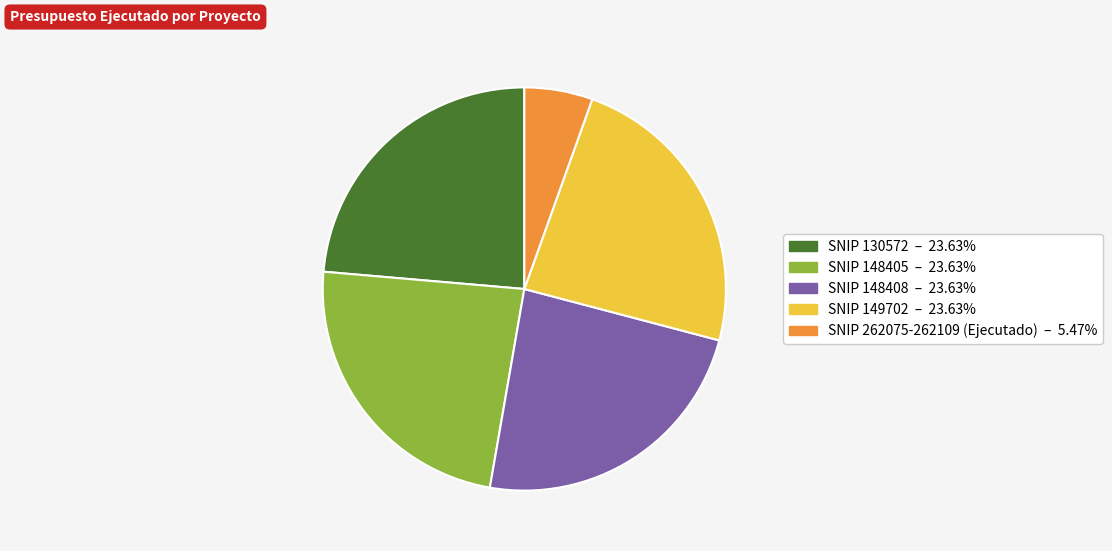

Between SNIP 262075-262109 (Ejecutado) and SNIP 130572, which is larger?

SNIP 130572